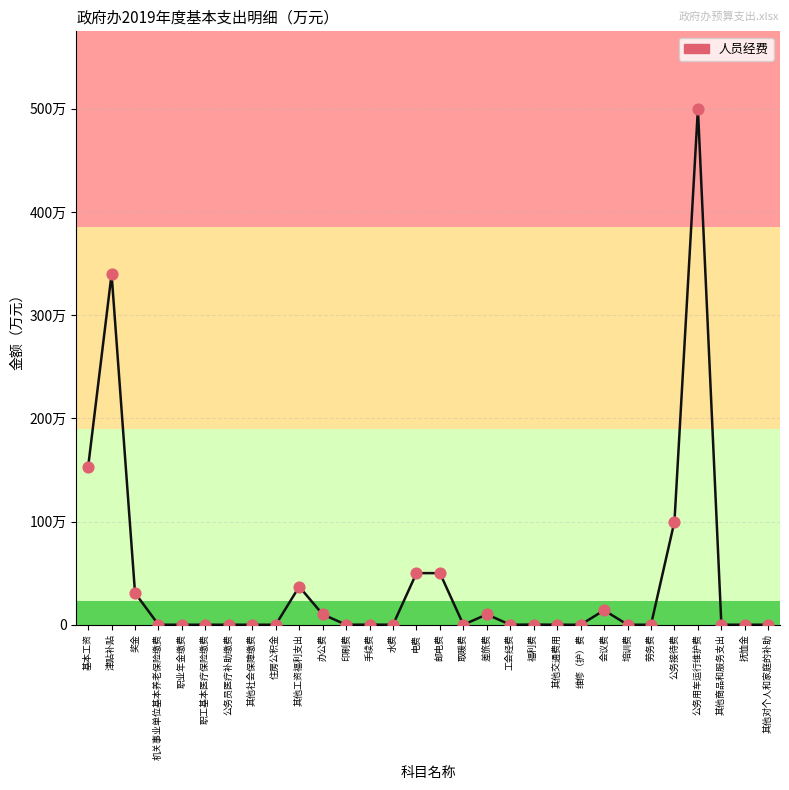

Is this an area chart (filled region under the line)?

No